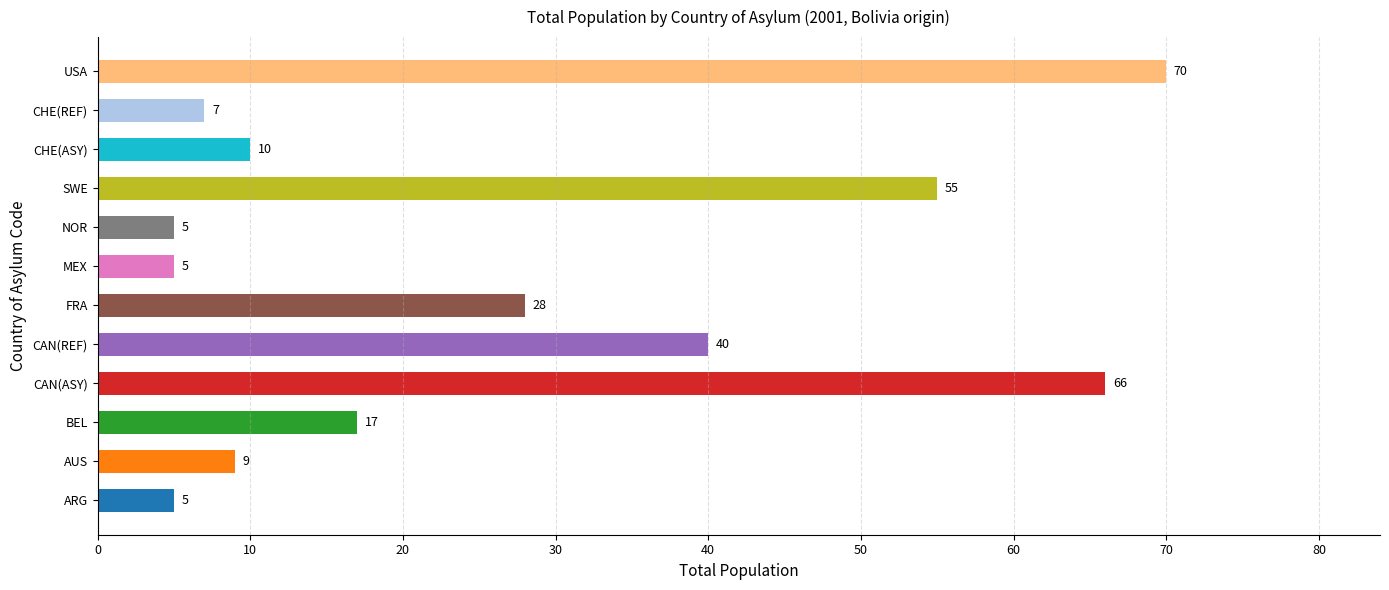

What is the change in value from BEL to CHE(REF)?

-10